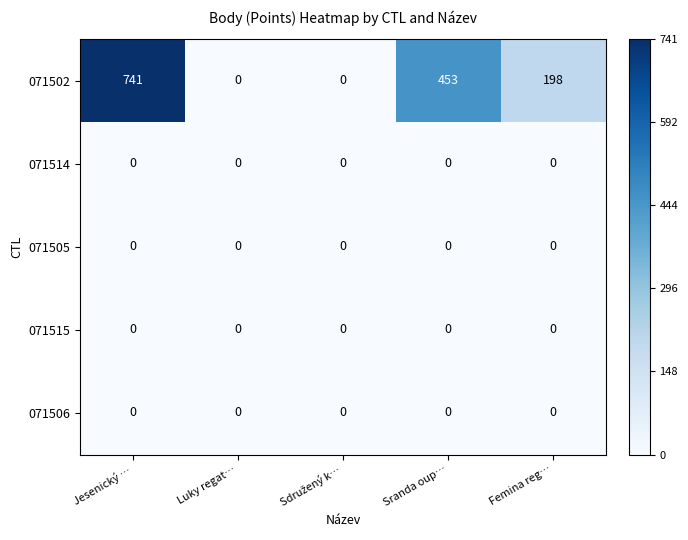

What is the greatest value displayed?

741